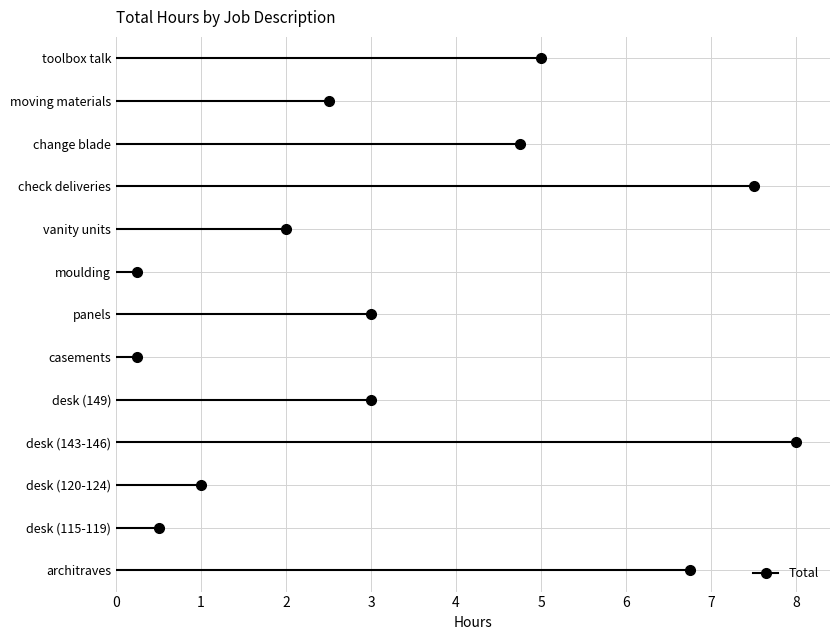

At which label does the data first exceed 3?

architraves